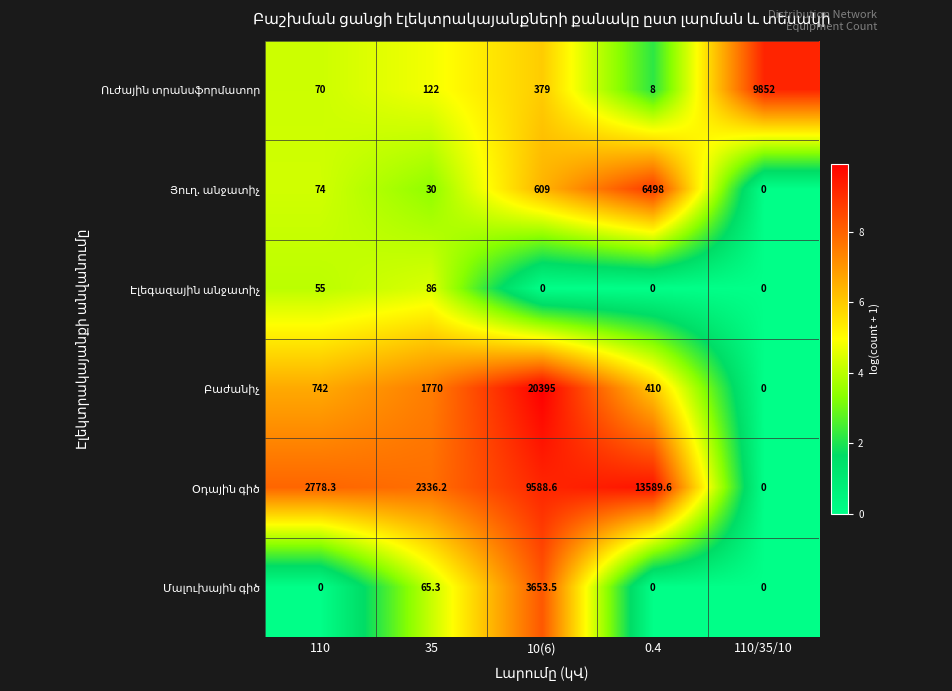

Which label corresponds to the largest value in the chart?

10(6)